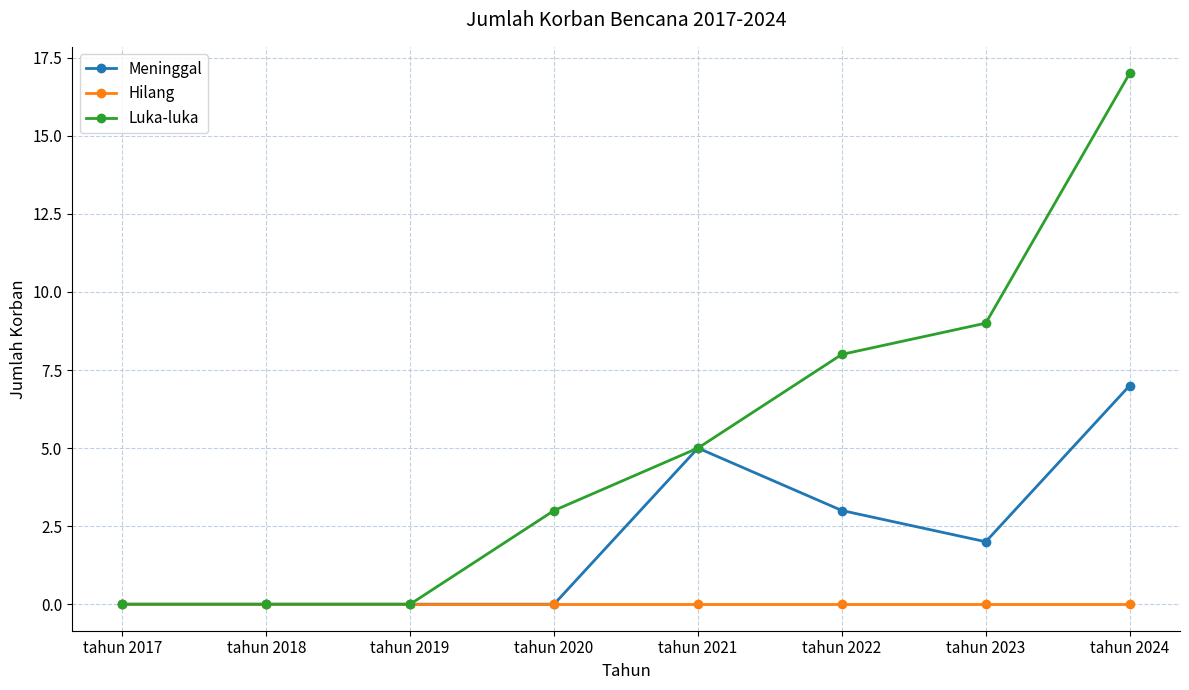

What is the value of the Meninggal point at the 6th from the left?

3